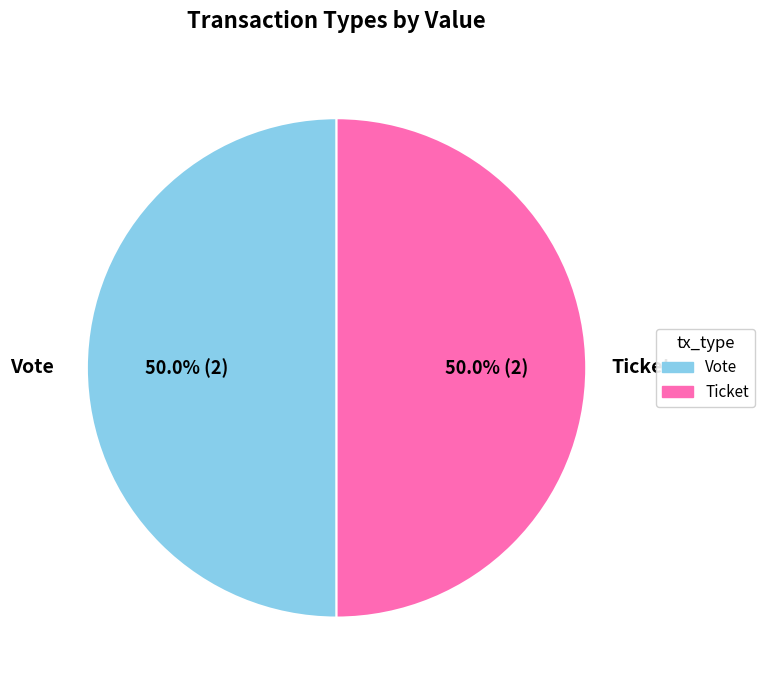

How many slices are in this pie chart?

2